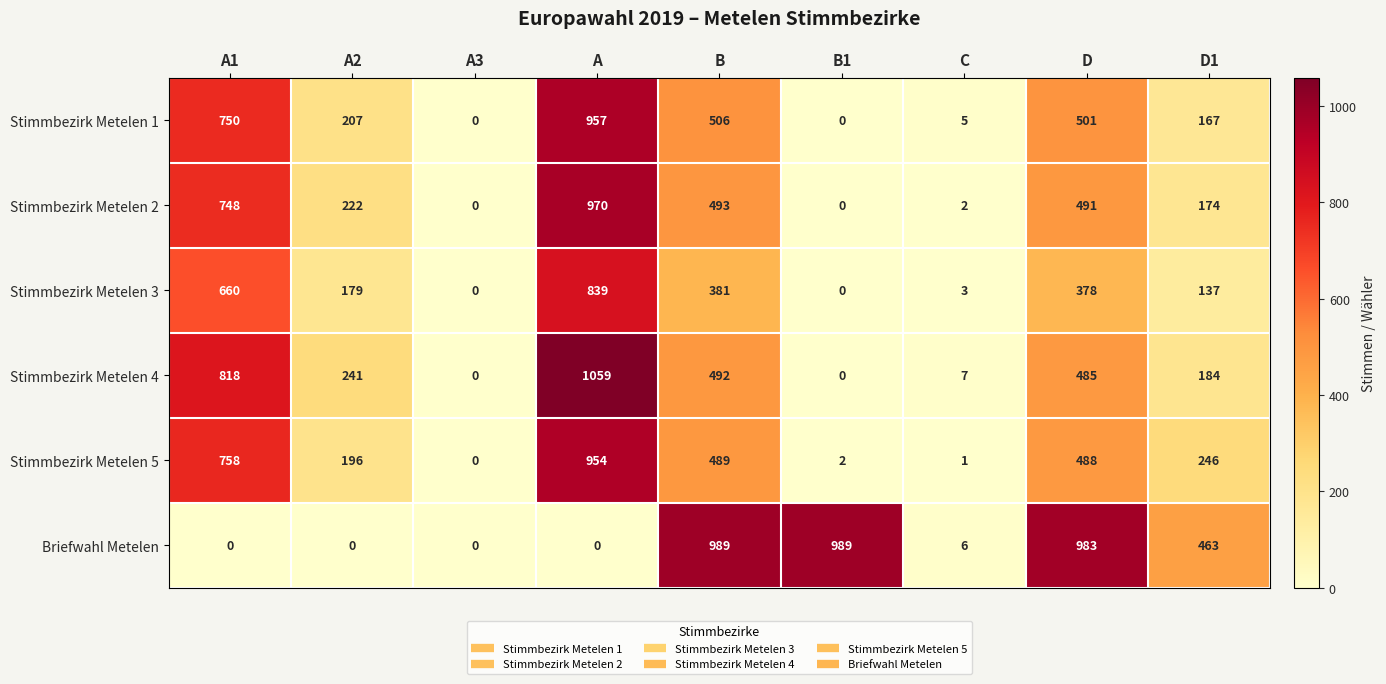

The value of Stimmbezirk Metelen 3 at B1 is 0. True or false?

True